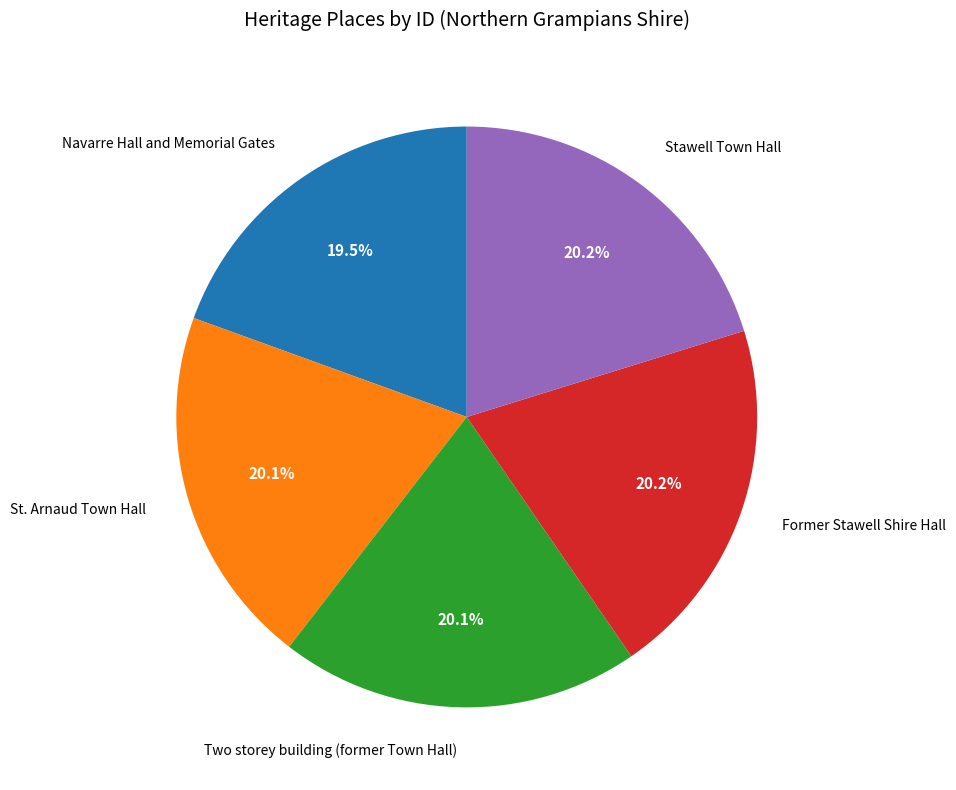

Does Navarre Hall and Memorial Gates account for over 50% of the chart?

No